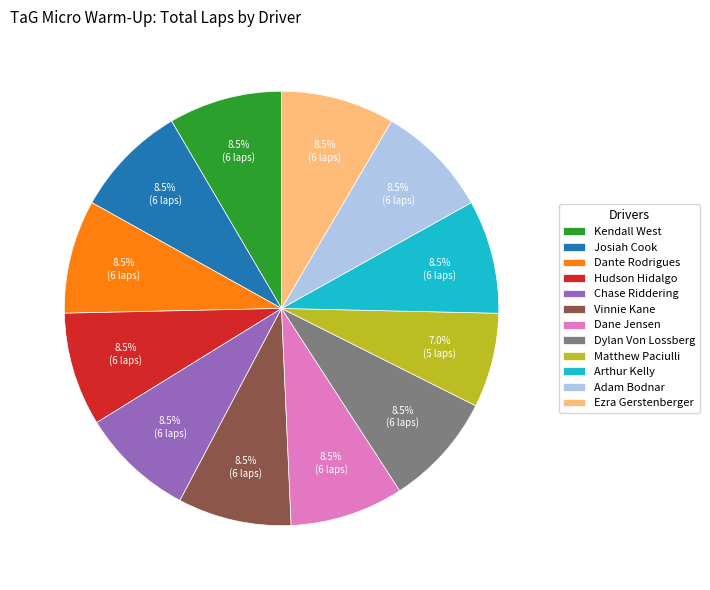

To the nearest percent, what is the difference between the largest and smallest slice percentages?

1%